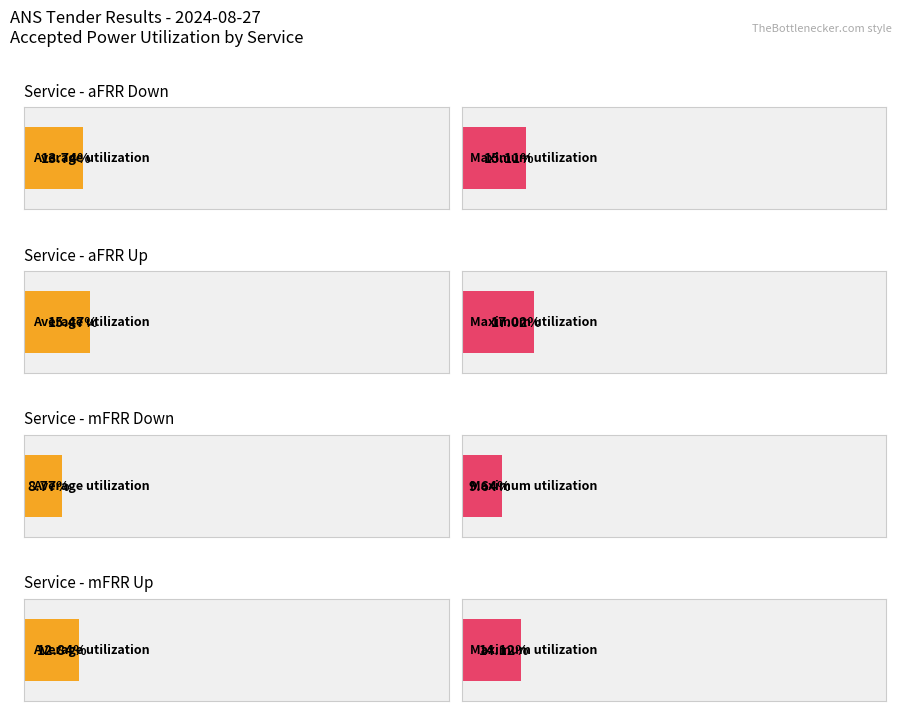

Is the value of Accepted Power at mFRR Up greater than the value of Average utilization at aFRR Down?

Yes